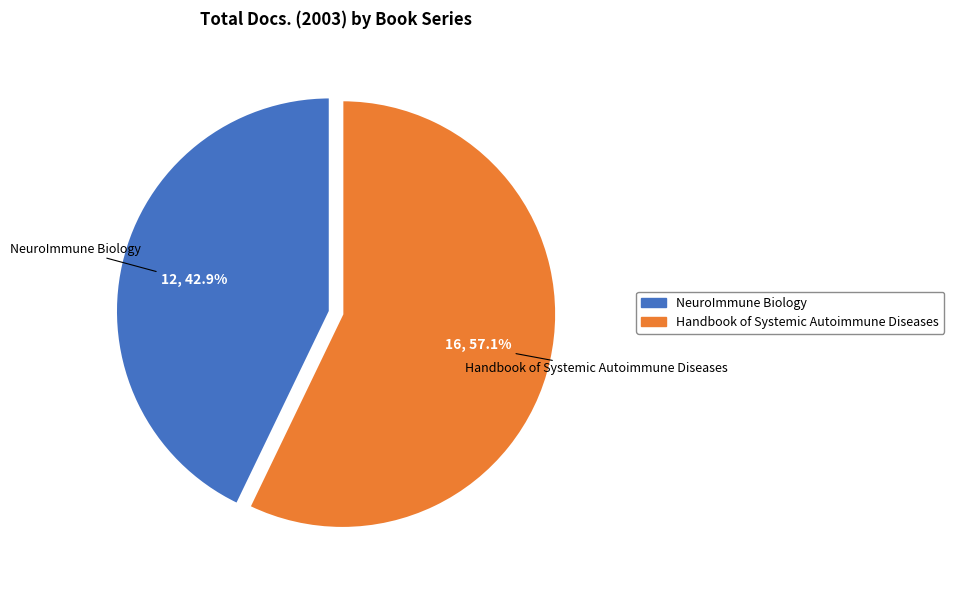

Approximately how many times larger is the value at Handbook of Systemic Autoimmune Diseases compared to NeuroImmune Biology?

1.3